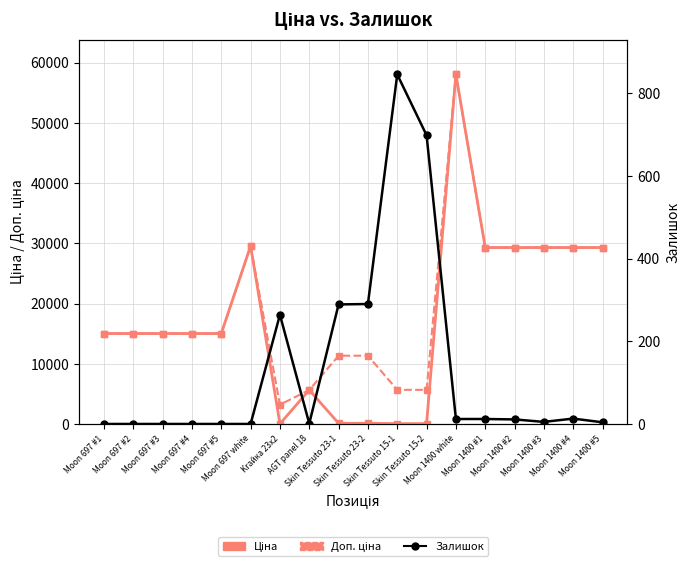

Between which two adjacent categories do Ціна and Залишок first intersect?

Moon 697 white and Krайка 23x2